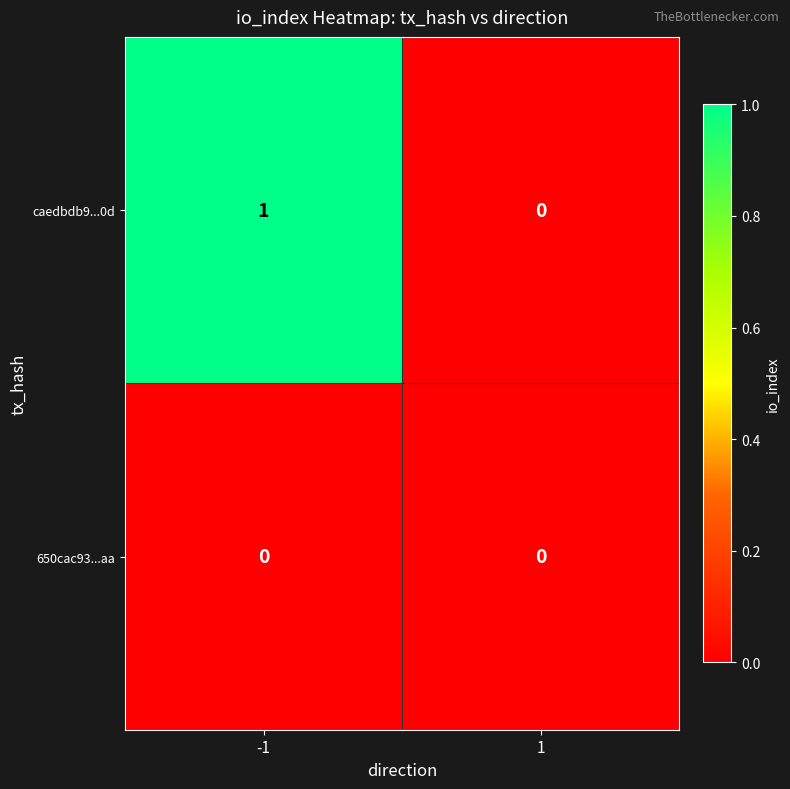

Reading left to right, transcribe all the data shown in this chart.

caedbdb9...0d: -1=1	1=0
650cac93...aa: -1=0	1=0